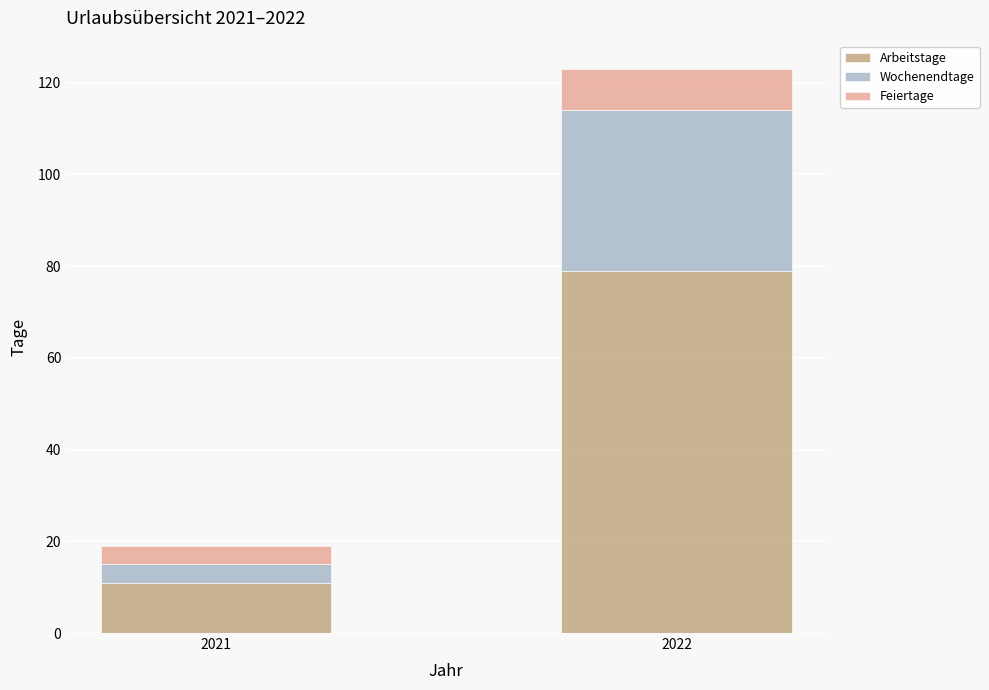

Rank the categories by Arbeitstage value from lowest to highest.

2021, 2022